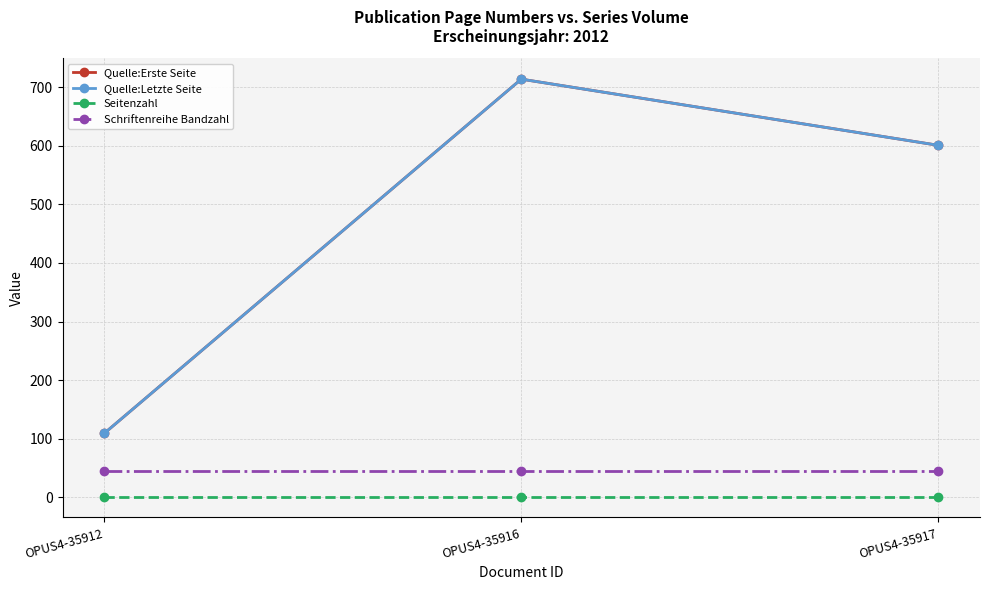

Is the value of Seitenzahl at OPUS4-35917 greater than the value of Quelle:Erste Seite at OPUS4-35916?

No